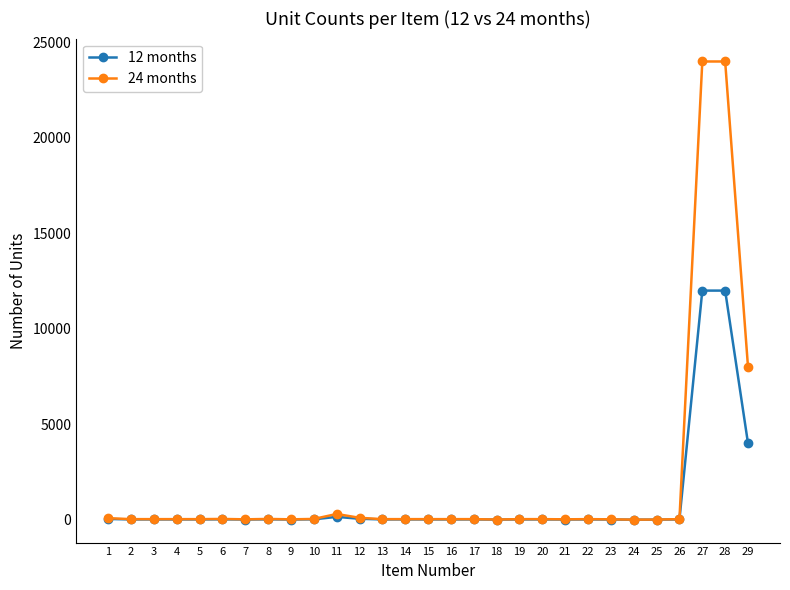

What is the average value of the 12 months series?

984